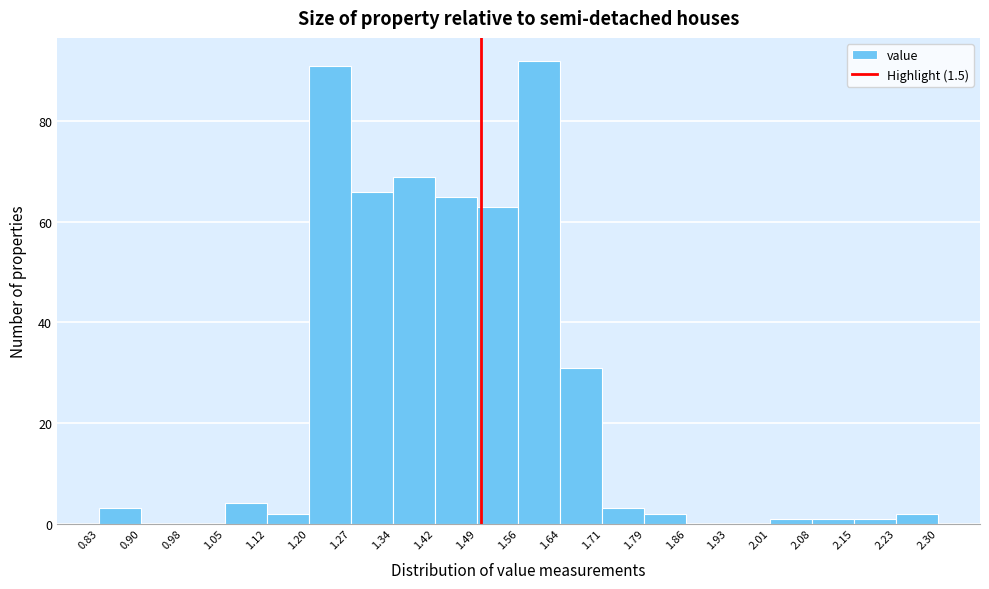

Reading left to right, transcribe this chart: for each bar, give the range it covers on the x-axis and its height. The values are not printed on the chart, so give them approximately, as read against the axis.

0.83 to 0.90: 4
0.90 to 0.98: 0
0.98 to 1.05: 0
1.05 to 1.12: 4
1.12 to 1.20: 2
1.20 to 1.27: 92
1.27 to 1.34: 66
1.34 to 1.42: 70
1.42 to 1.49: 66
1.49 to 1.56: 64
1.56 to 1.64: 92
1.64 to 1.71: 32
1.71 to 1.79: 4
1.79 to 1.86: 2
1.86 to 1.93: 0
1.93 to 2.01: 0
2.01 to 2.08: under 2
2.08 to 2.15: under 2
2.15 to 2.23: under 2
2.23 to 2.30: 2